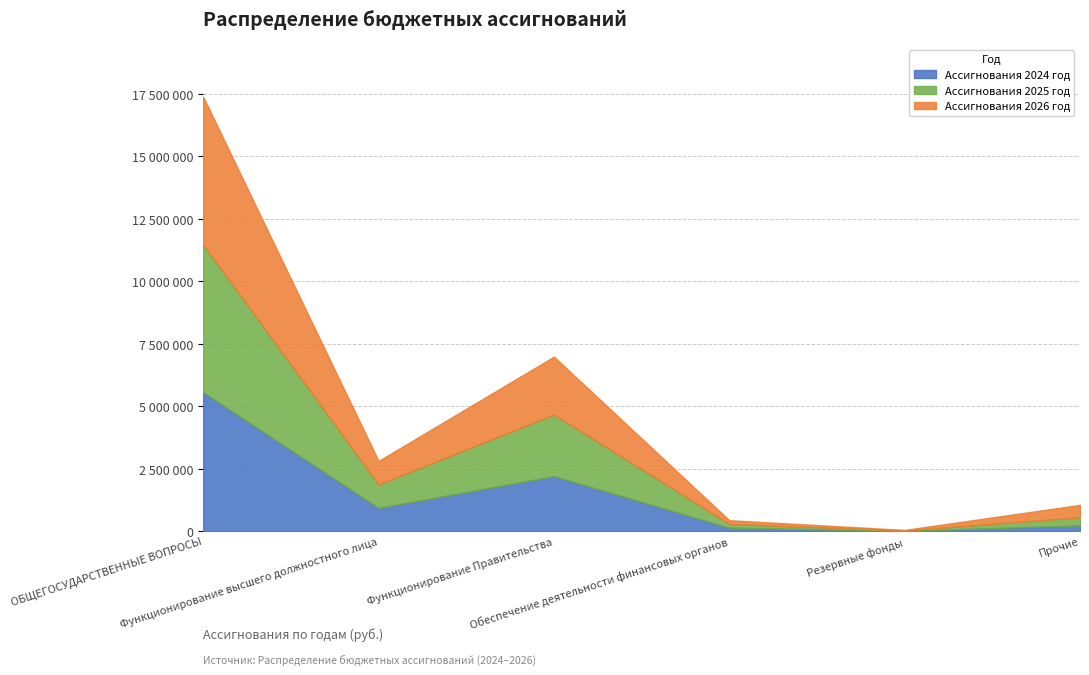

What is the sum of all Ассигнования 2024 год values?

9124600